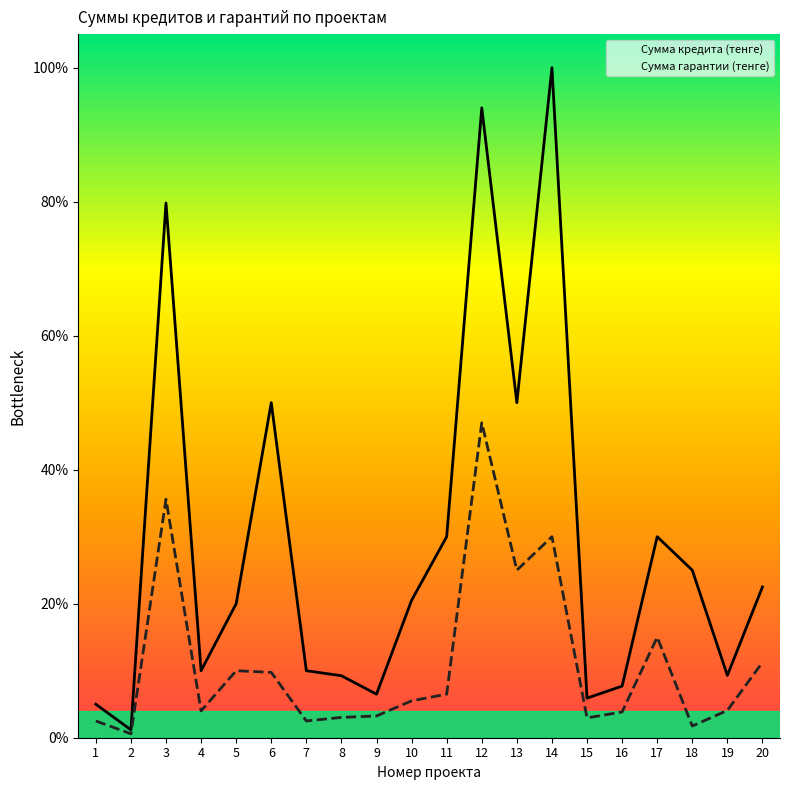

What are all the series names shown in the legend?

Сумма кредита (тенге), Сумма гарантии (тенге)